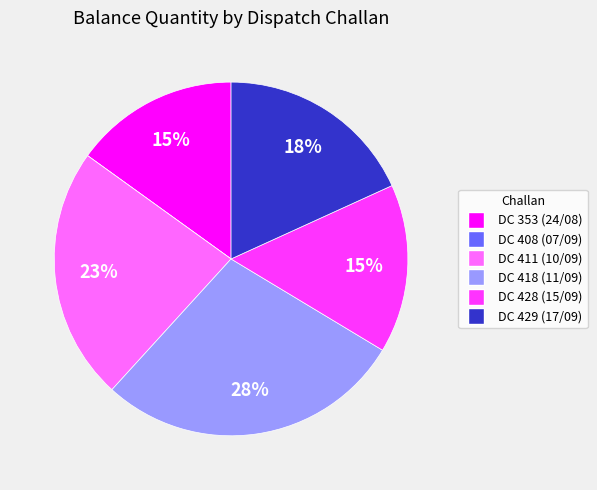

To the nearest percent, what is the average slice percentage?

17%